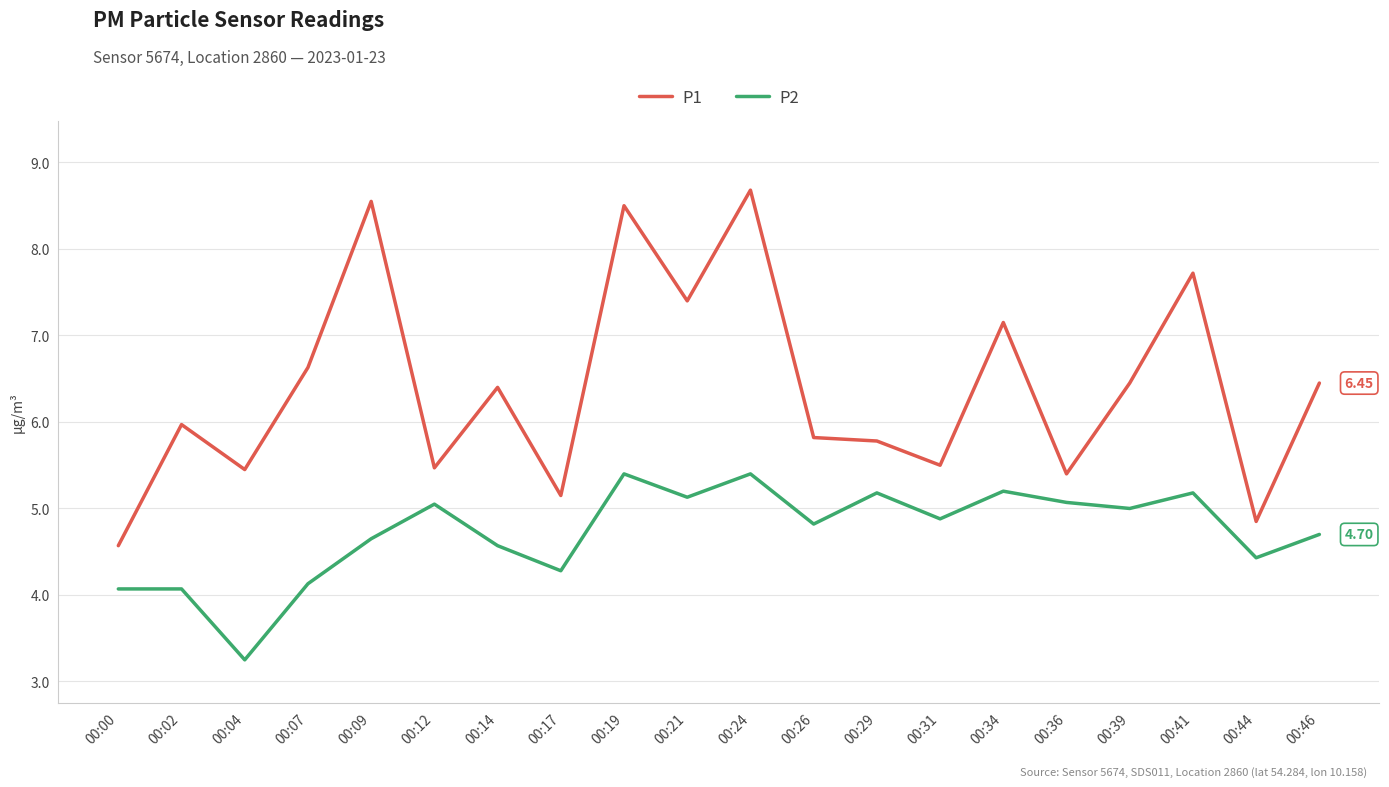

How many distinct data groups are displayed?

2